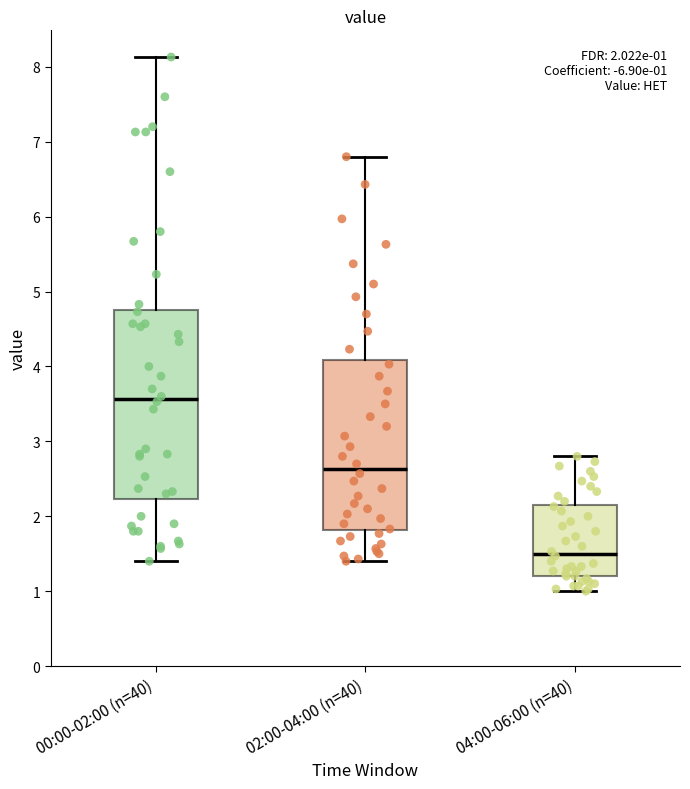

Which box is the tallest, from its lower edge to its upper edge?

00:00-02:00 (n=40)